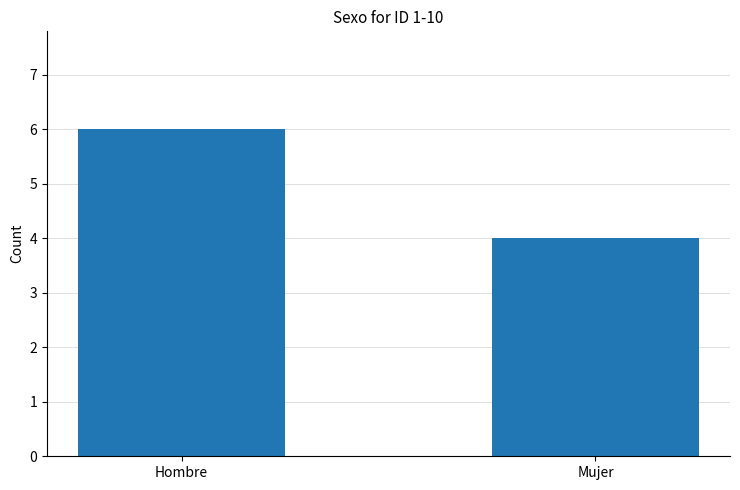

What is the ratio of the value at Mujer to the value at Hombre?

0.7